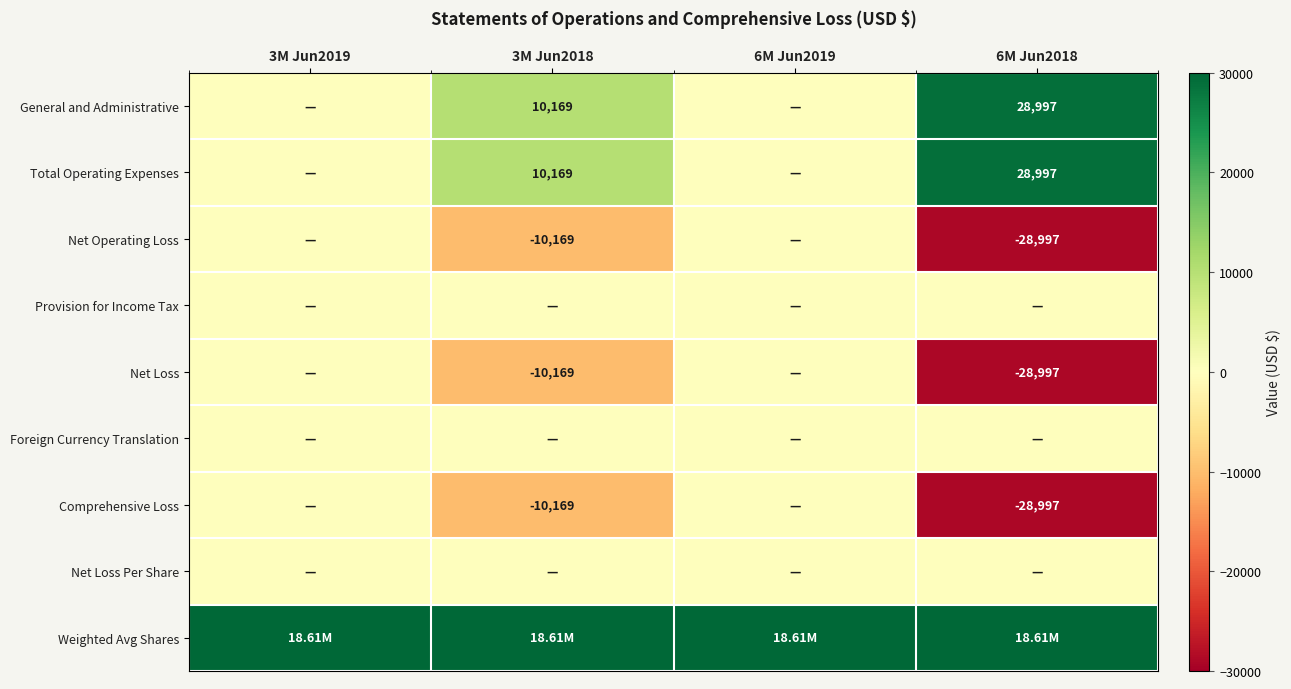

Which series has the largest total across all categories?

Weighted Avg Shares